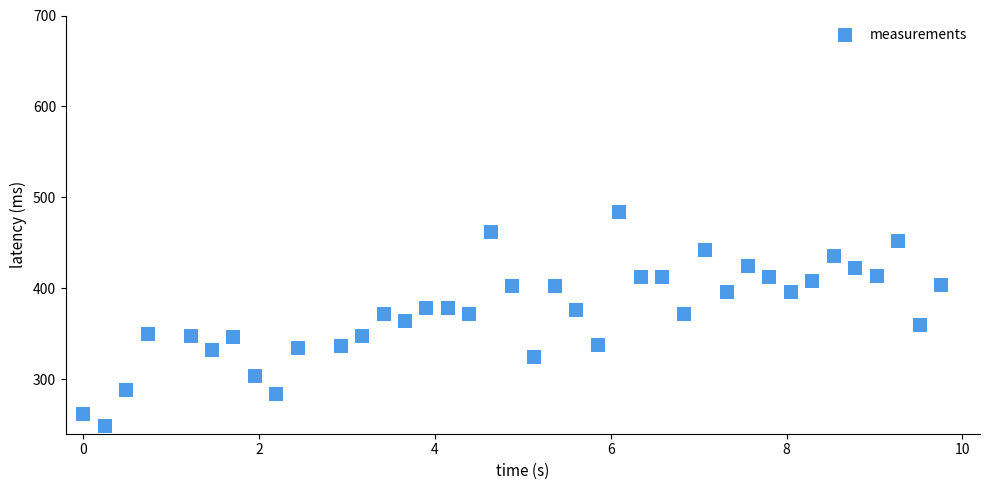

What is the range of Y values (max minus min)?

236